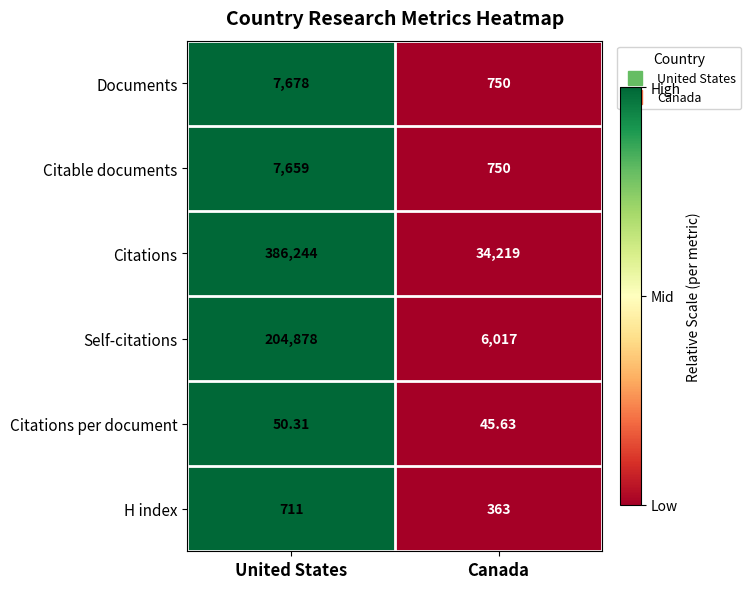

Which series has the largest total across all categories?

Citations